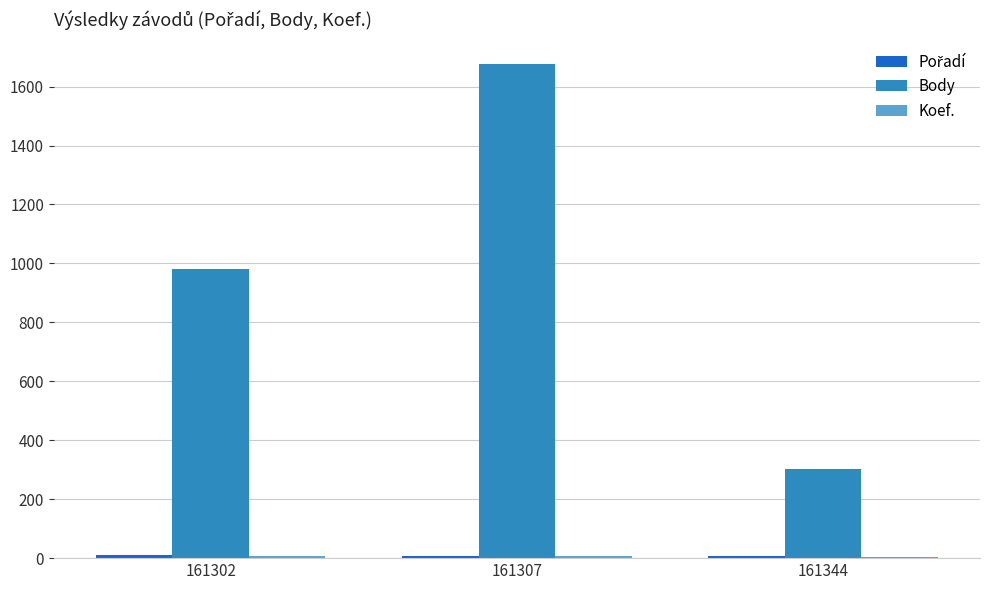

What is the sum of all Body values?

2958